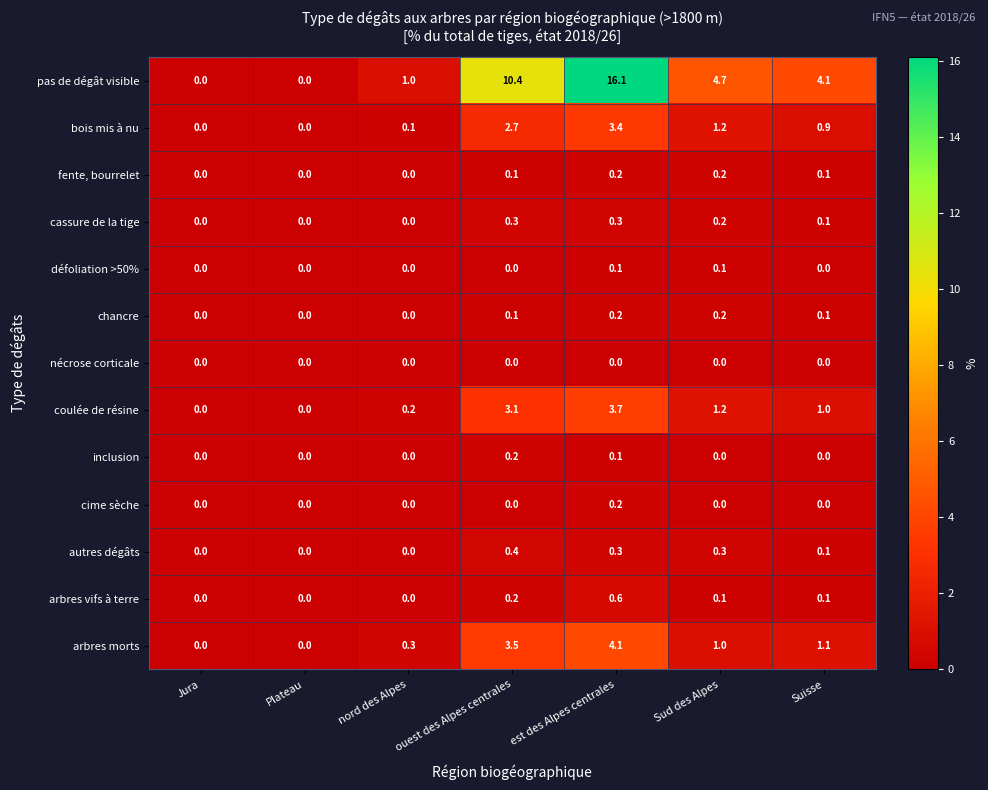

True or false: fente, bourrelet has a value of 0.0 at Jura.

True